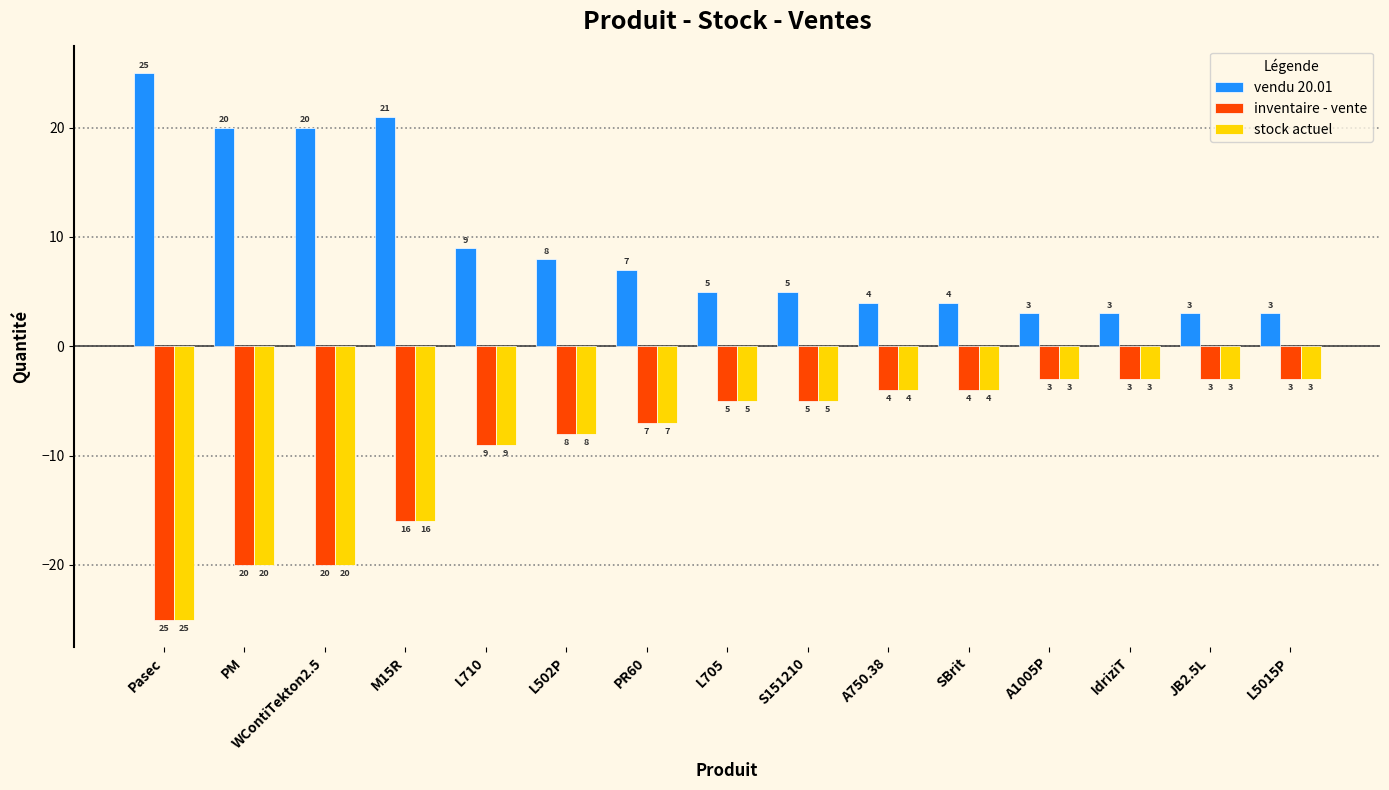

What is the difference between the highest and lowest values at A750.38?

8